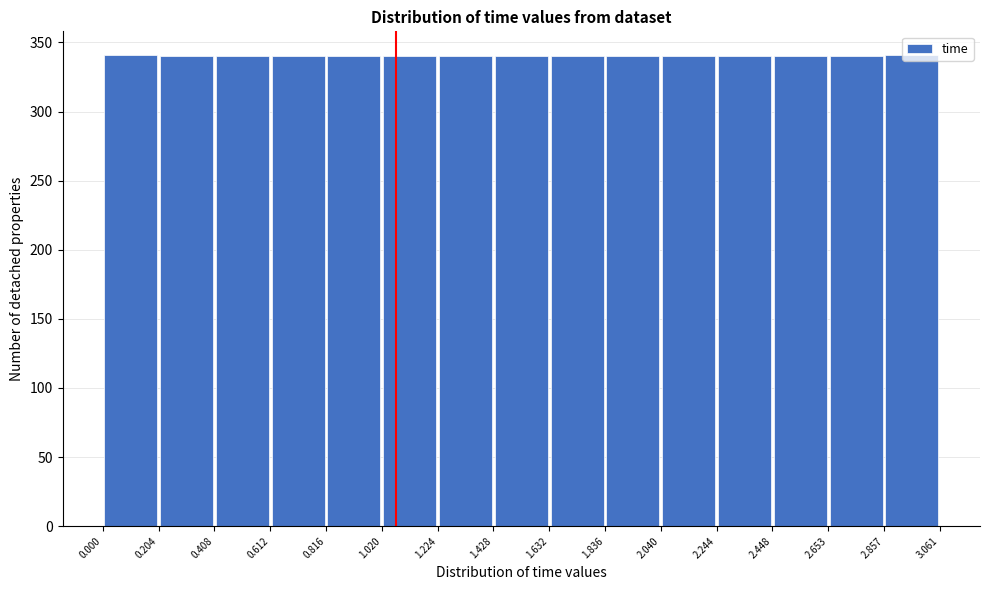

How tall is the bar that spans 0.204 to 0.408 on the x-axis? The values are not printed on the chart, so give them approximately, as read against the axis.

340